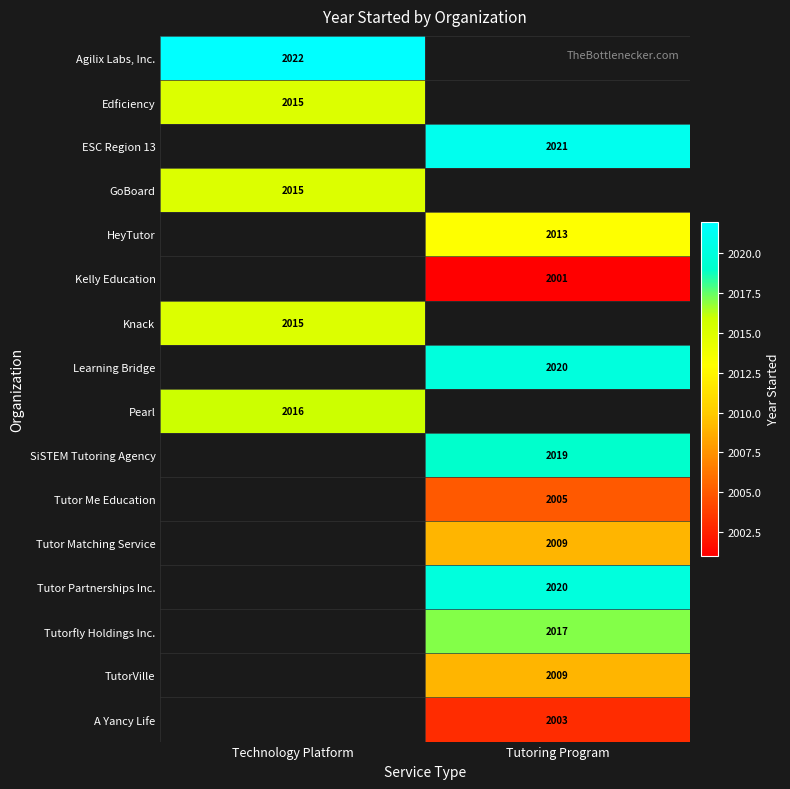

Is the value of Kelly Education at Tutoring Program greater than the value of A Yancy Life at Tutoring Program?

No